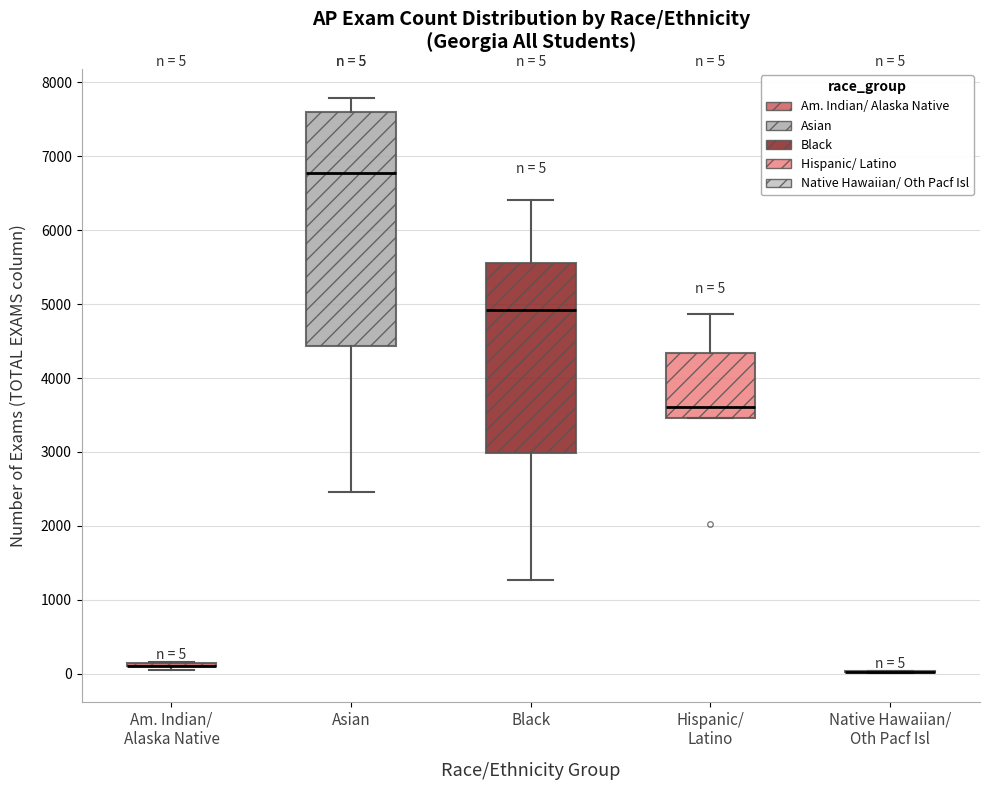

Comparing the boxes themselves (not the whiskers), which one is the tallest?

Asian